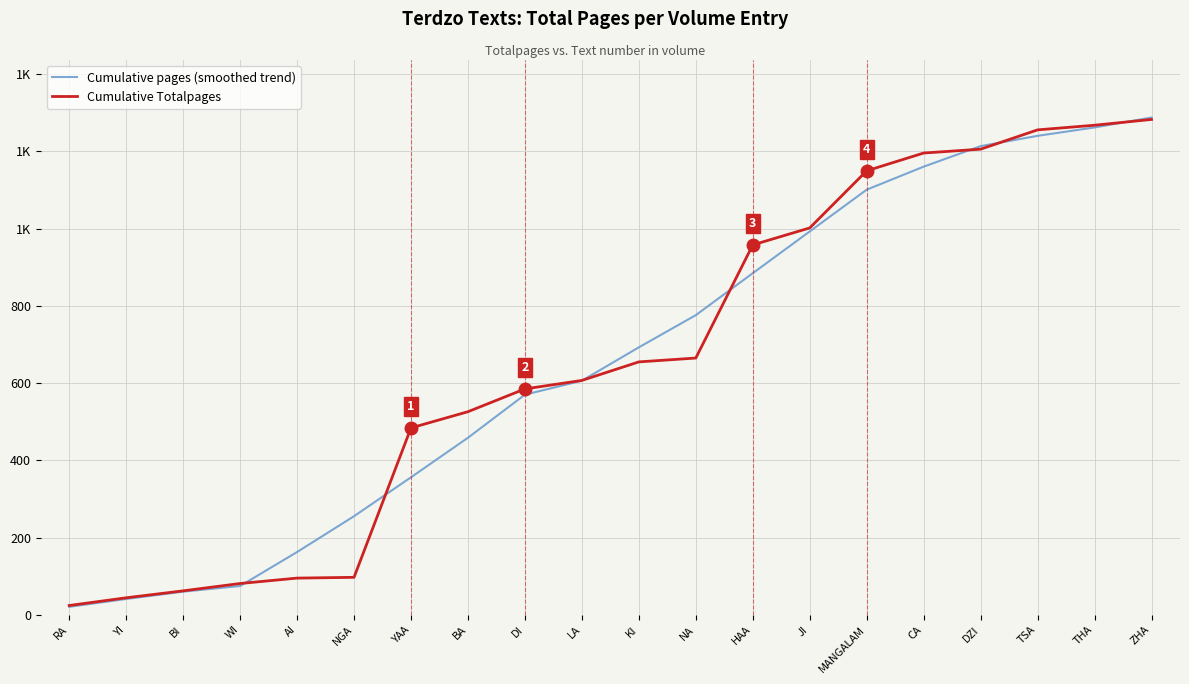

At MANGALAM, list the series in order from smallest to largest.

Cumulative pages (smoothed trend), Cumulative Totalpages